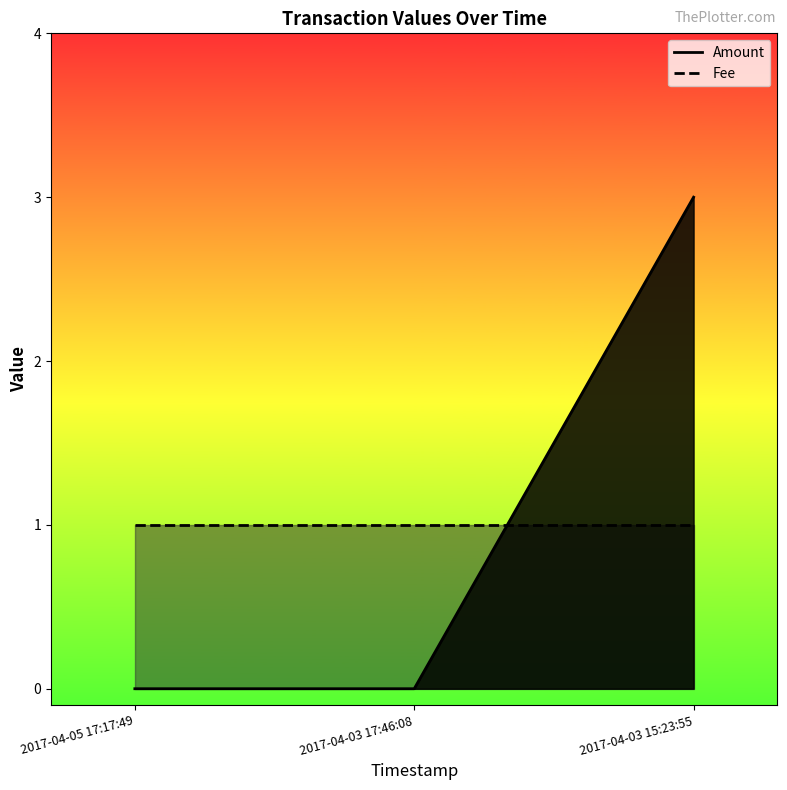

What is the total value across all series at 2017-04-03 17:46:08?

1